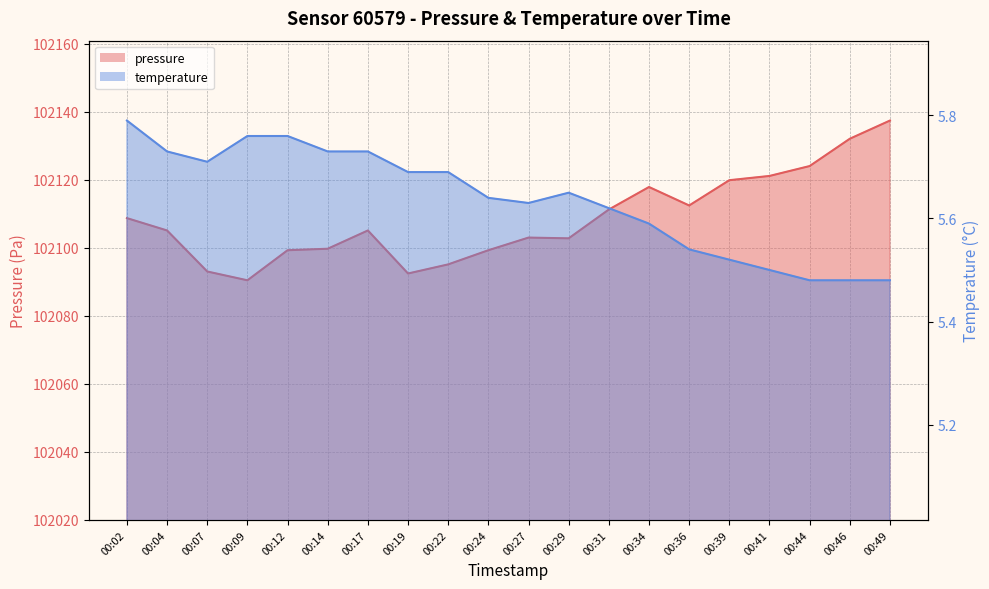

What is the difference between the highest and lowest values at 00:12?

102093.5